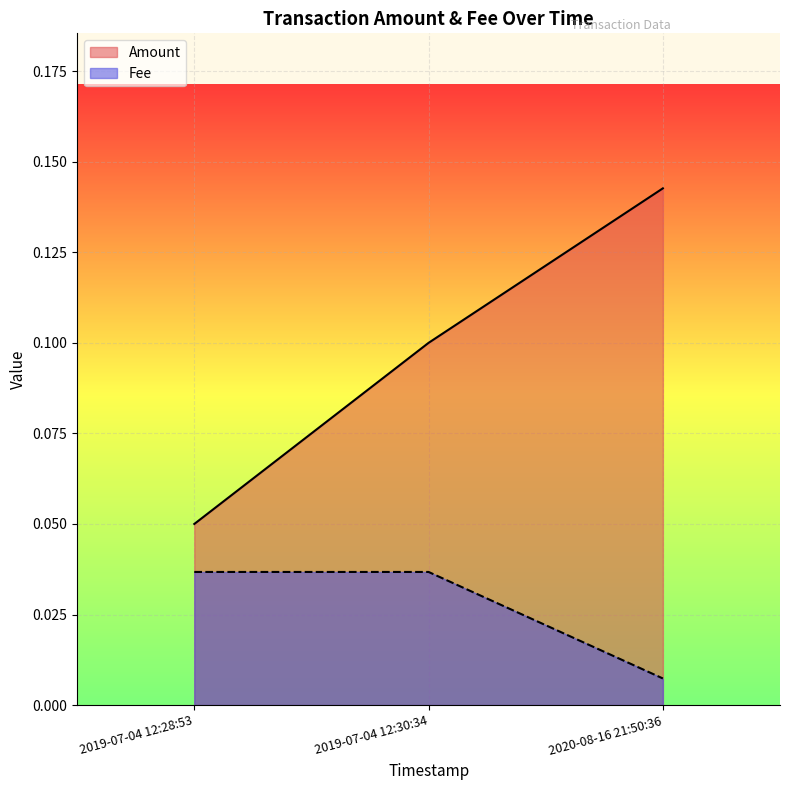

What is the sum of all values?

0.3